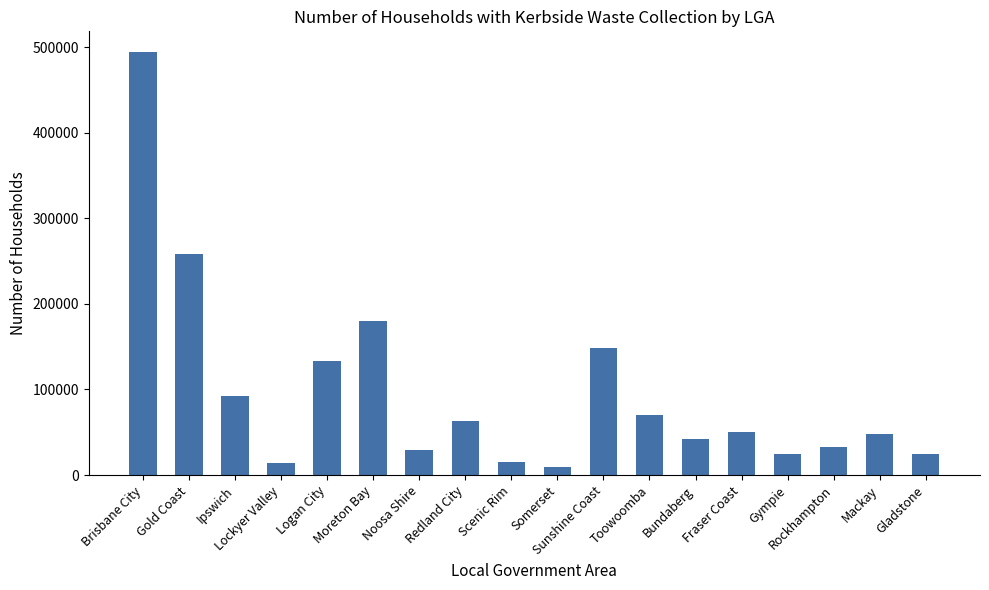

What is the difference between the second highest and second lowest values?

243853